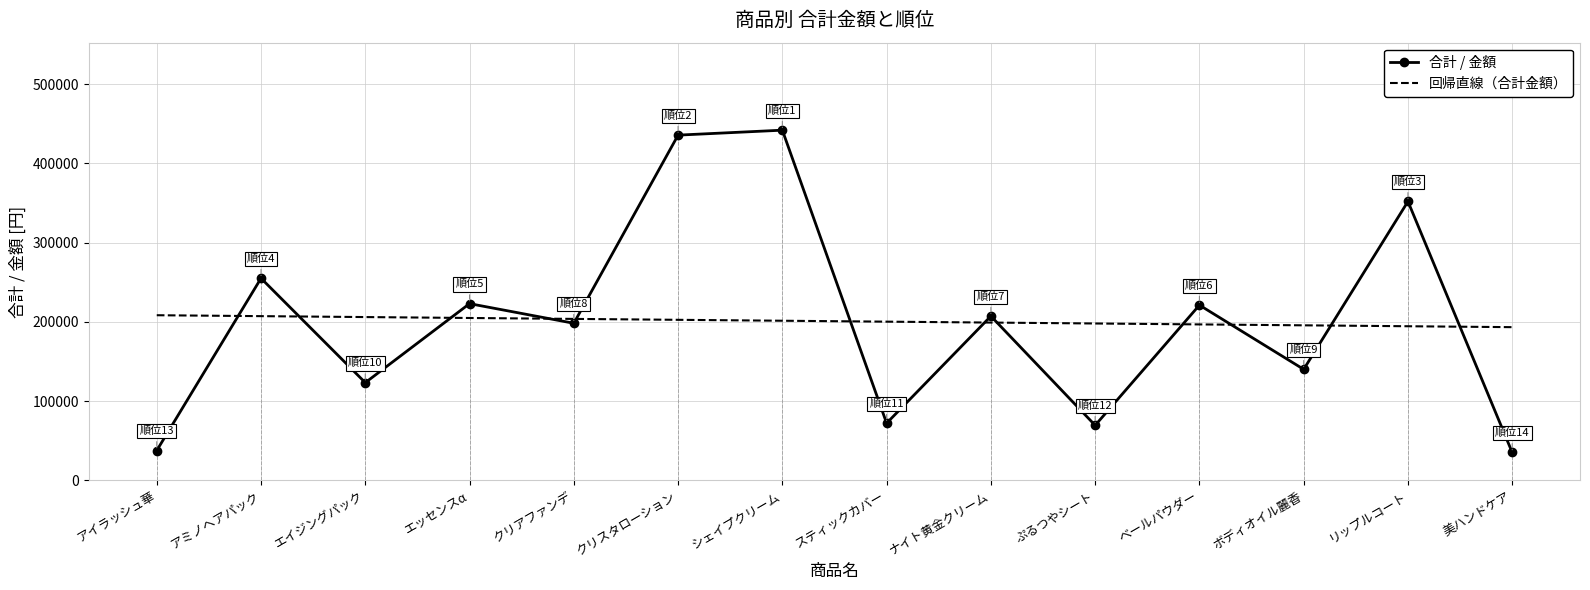

What position from the left is クリスタローション?

6